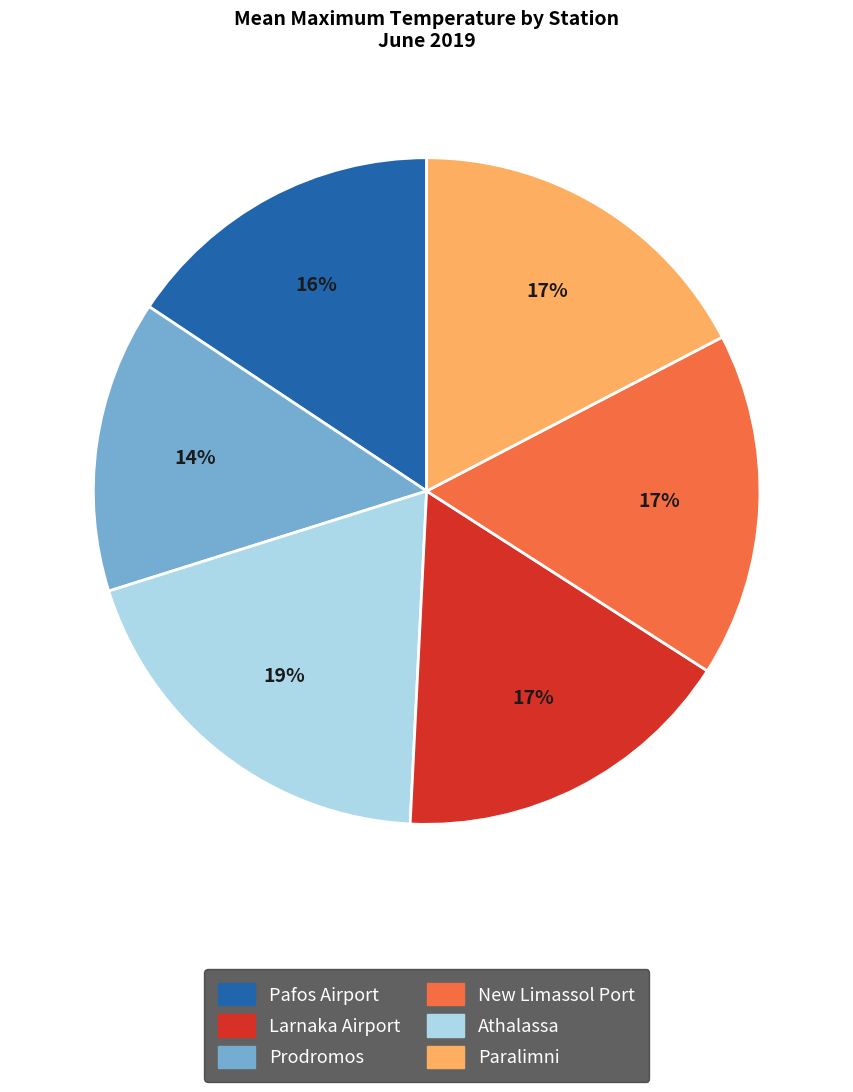

To the nearest percent, what is the average slice percentage?

17%